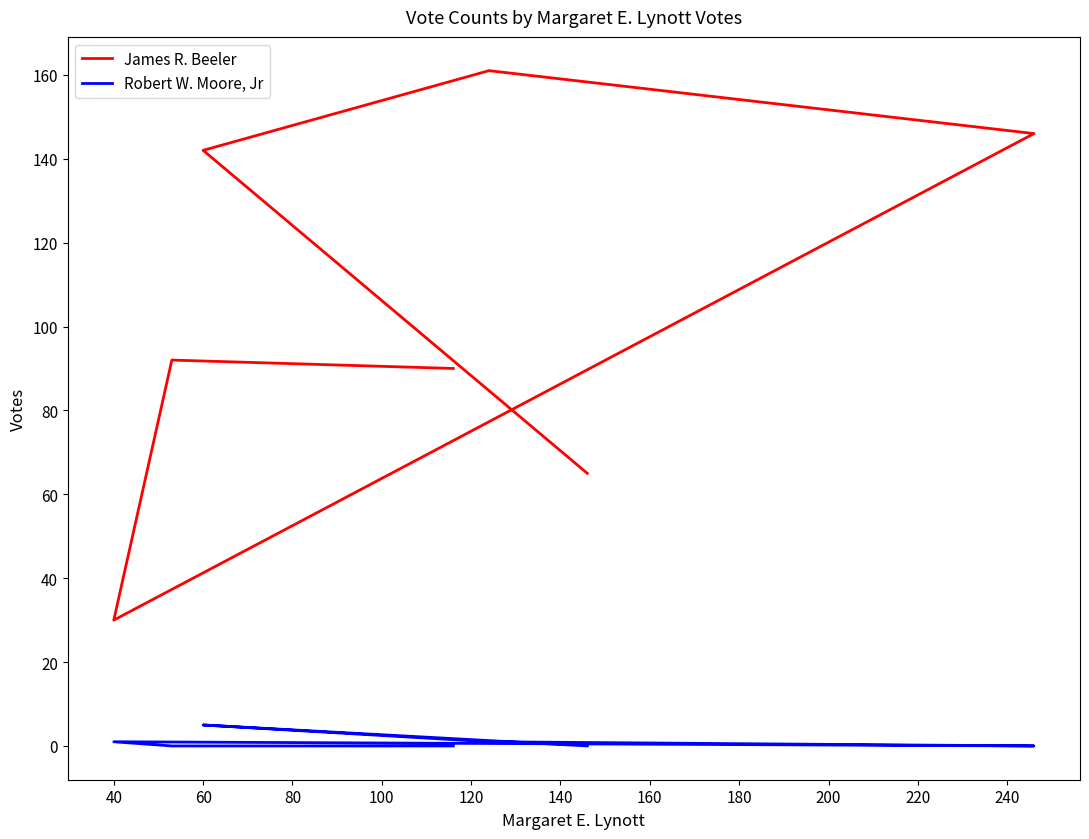

Which series has the largest total across all categories?

James R. Beeler